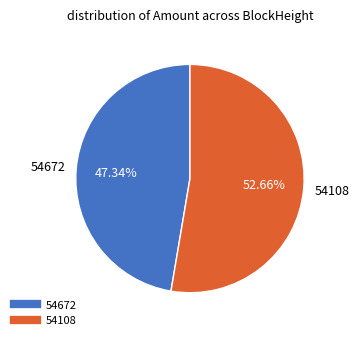

What is the majority slice?

54108